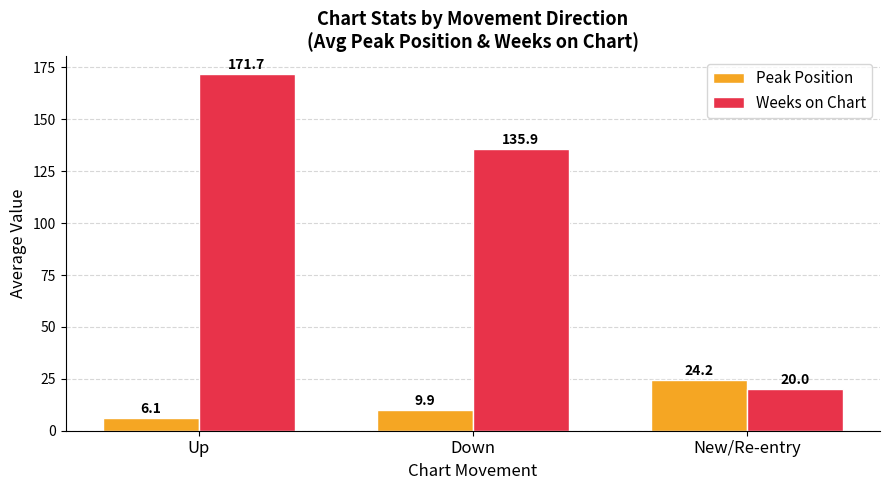

Between Down and New/Re-entry, which series saw the biggest shift?

Weeks on Chart